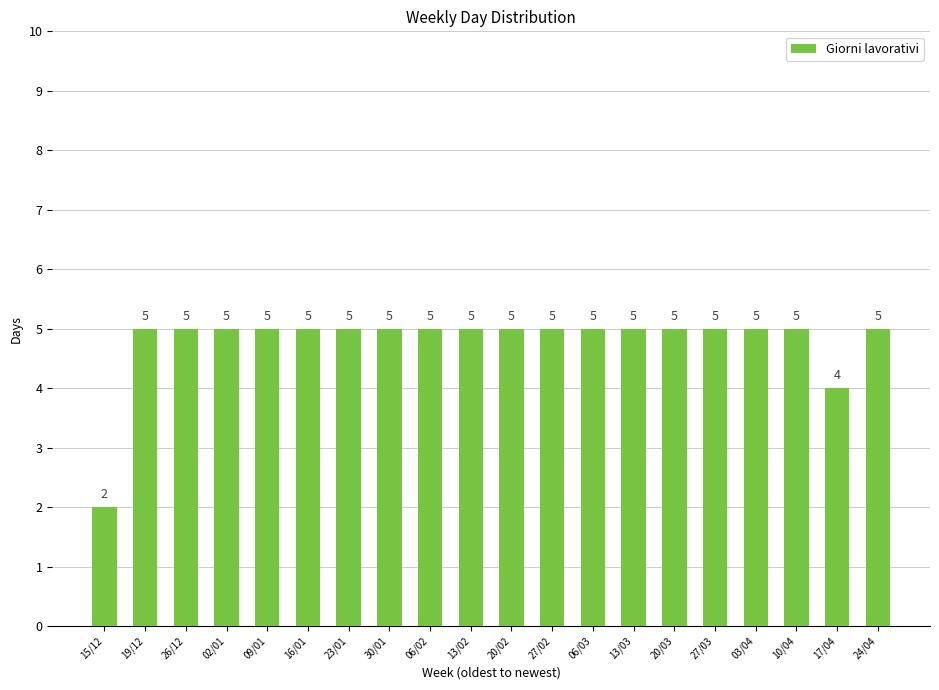

Reading left to right, transcribe all the data shown in this chart.

15/12=2	19/12=5	26/12=5	02/01=5	09/01=5	16/01=5	23/01=5	30/01=5	06/02=5	13/02=5	20/02=5	27/02=5	06/03=5	13/03=5	20/03=5	27/03=5	03/04=5	10/04=5	17/04=4	24/04=5